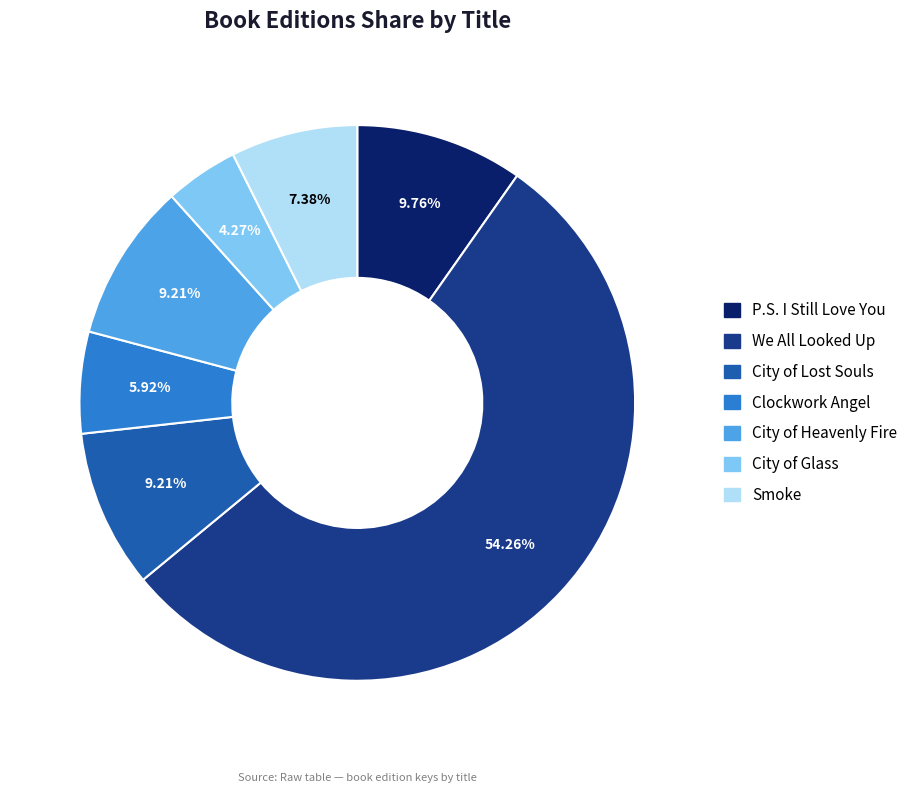

Which has a higher value, Smoke or We All Looked Up?

We All Looked Up